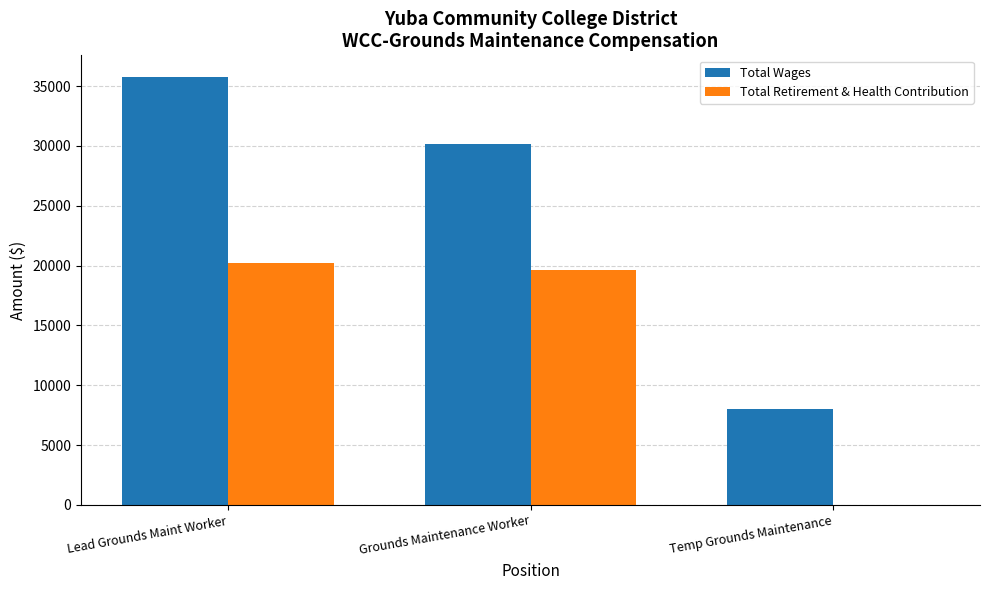

What is the average value of the Total Retirement & Health Contribution series?

13286.3